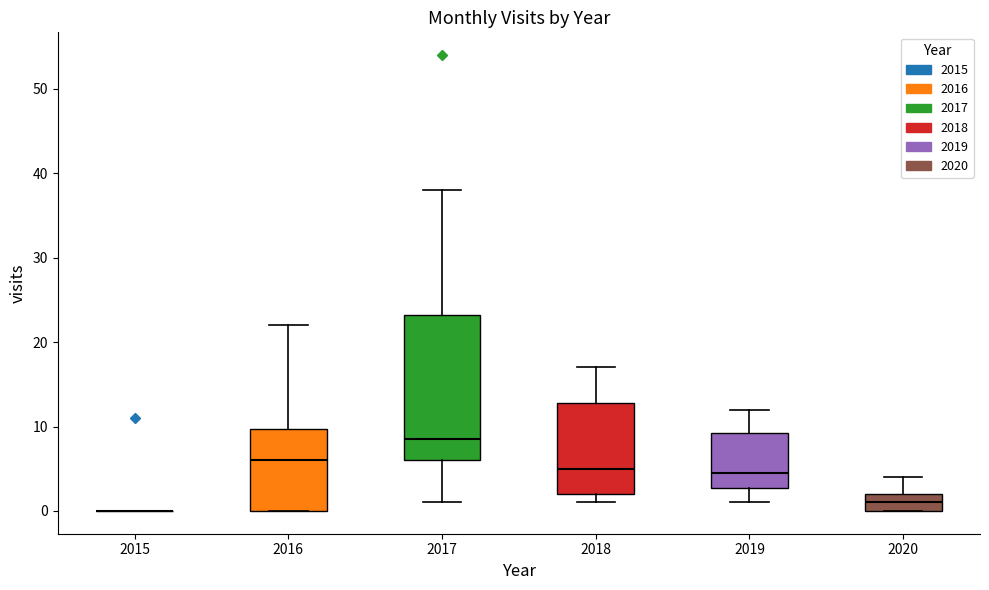

Where is the lower edge of the box at x = 2017 on the y-axis? The values are not printed on the chart, so give them approximately, as read against the axis.

6